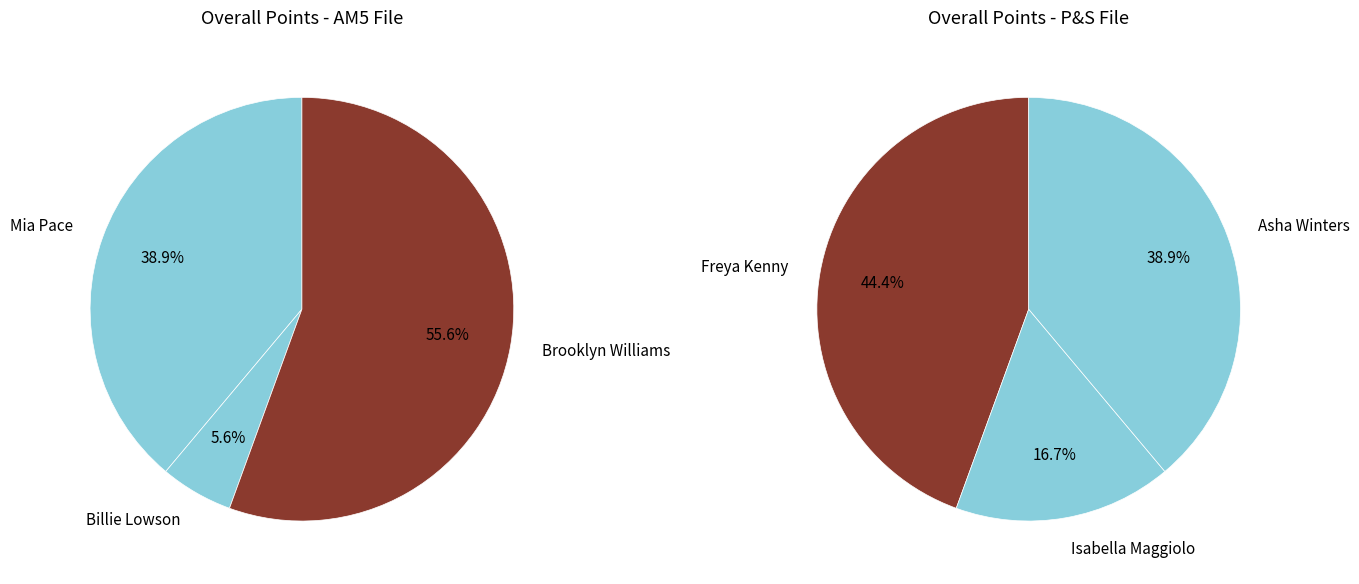

How many segments does this pie chart have?

6